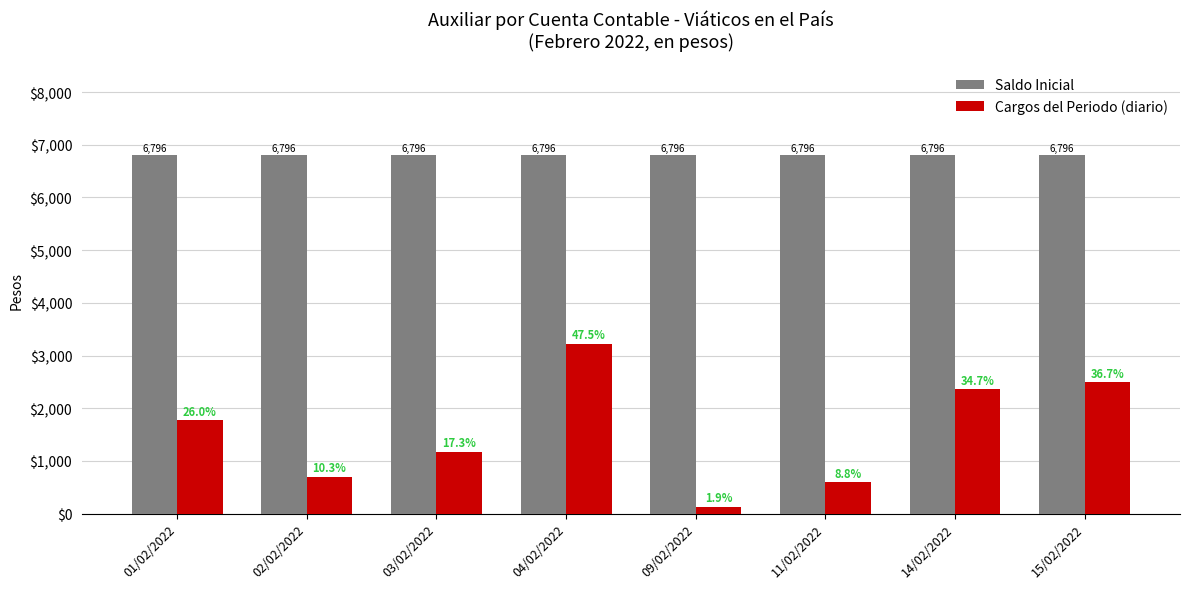

What is the maximum value for Saldo Inicial?

6795.8